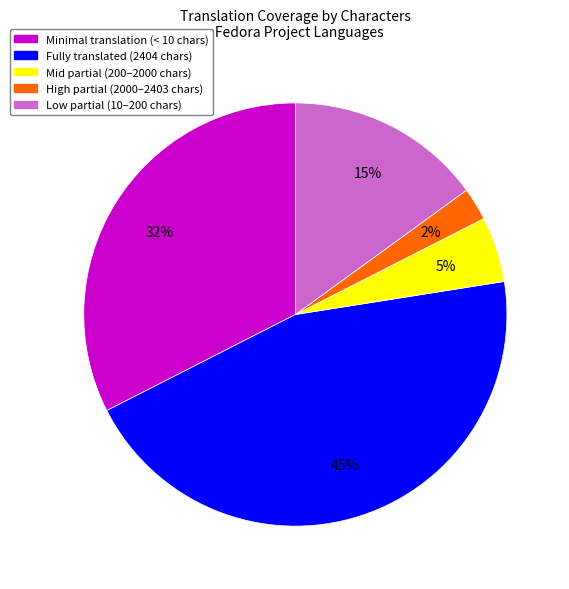

To the nearest percent, what is the average slice percentage?

20%